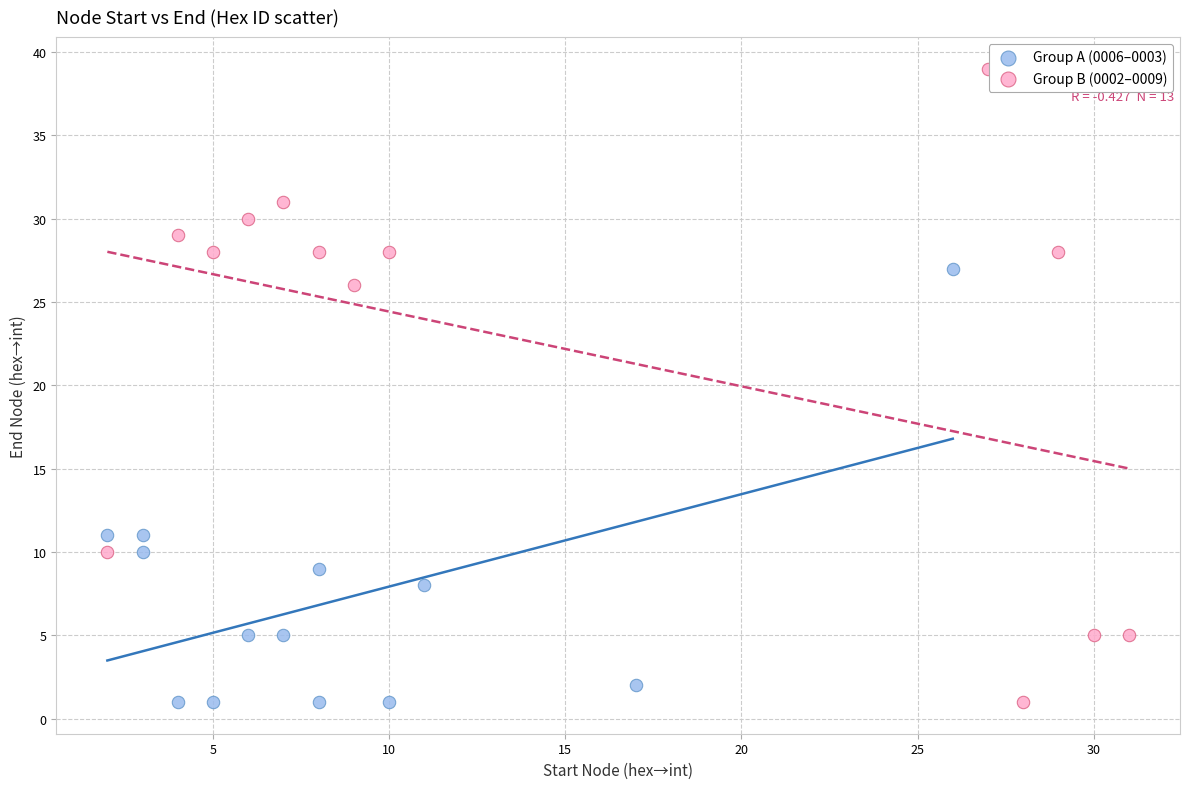

Which series reaches the maximum Y coordinate?

Group B (0002–0009)